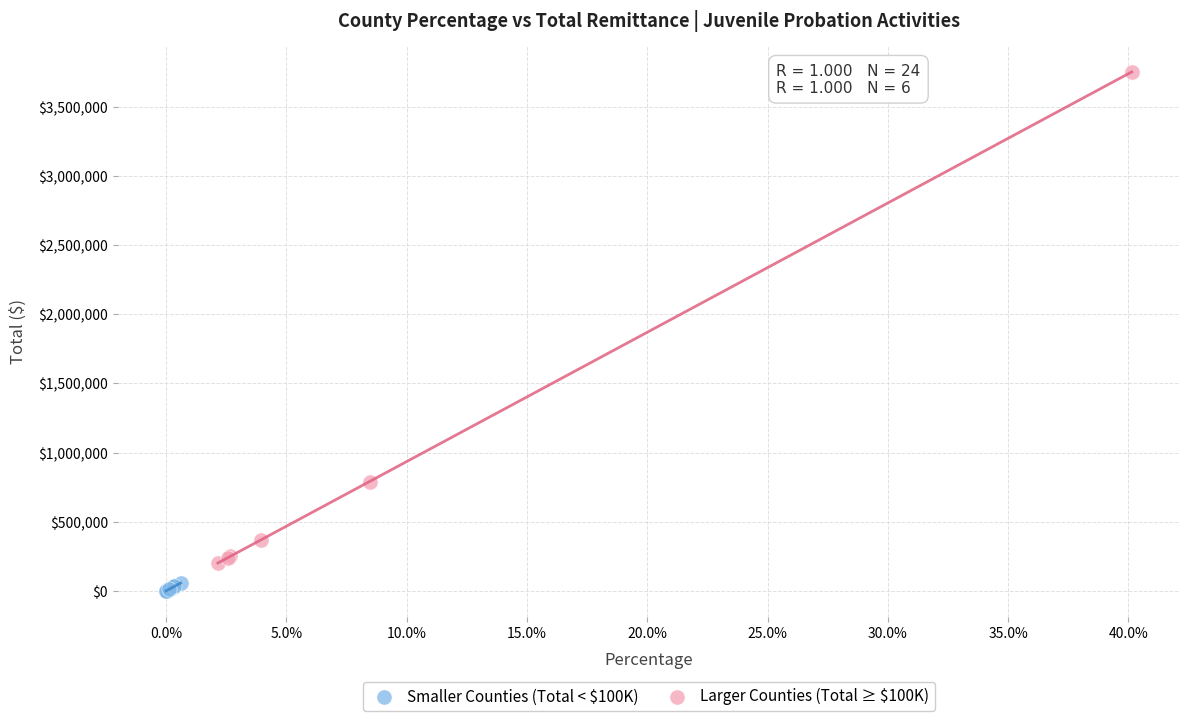

Which series contains the lowest Y value?

Smaller Counties (Total < $100K)